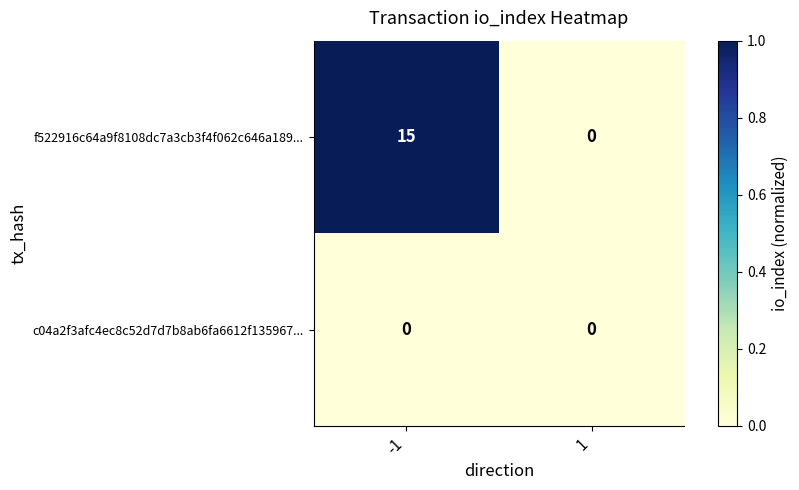

What is the difference between the highest and lowest values at -1?

15